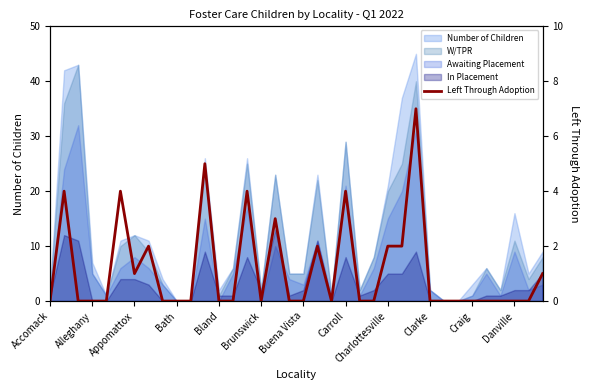

Is it true that the value at 22 is -3?

False